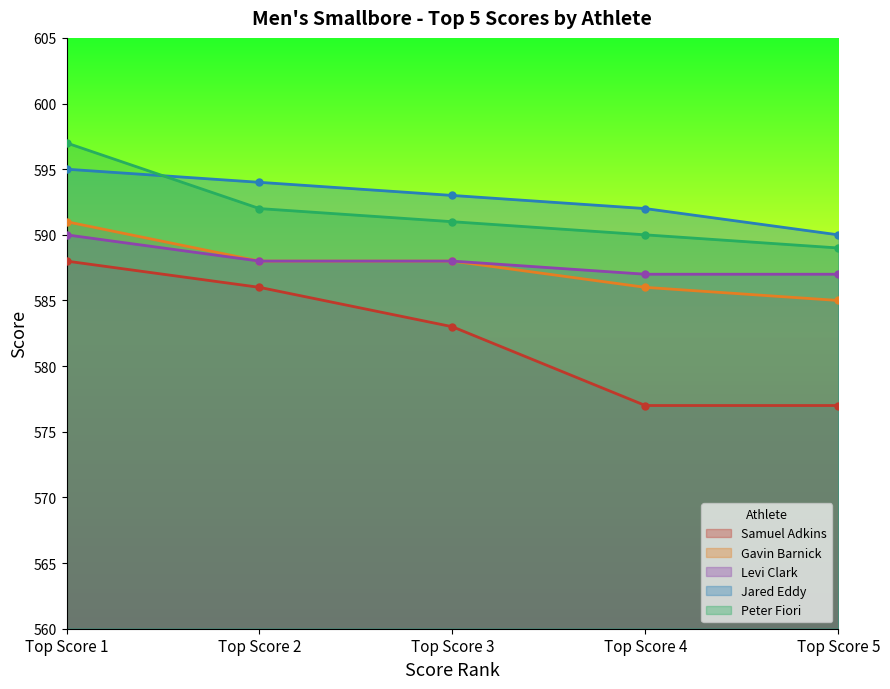

Reading right to left, extract all data points from this chart.

Samuel Adkins: Top Score 5=577	Top Score 4=577	Top Score 3=583	Top Score 2=586	Top Score 1=588
Gavin Barnick: Top Score 5=585	Top Score 4=586	Top Score 3=588	Top Score 2=588	Top Score 1=591
Levi Clark: Top Score 5=587	Top Score 4=587	Top Score 3=588	Top Score 2=588	Top Score 1=590
Jared Eddy: Top Score 5=590	Top Score 4=592	Top Score 3=593	Top Score 2=594	Top Score 1=595
Peter Fiori: Top Score 5=589	Top Score 4=590	Top Score 3=591	Top Score 2=592	Top Score 1=597